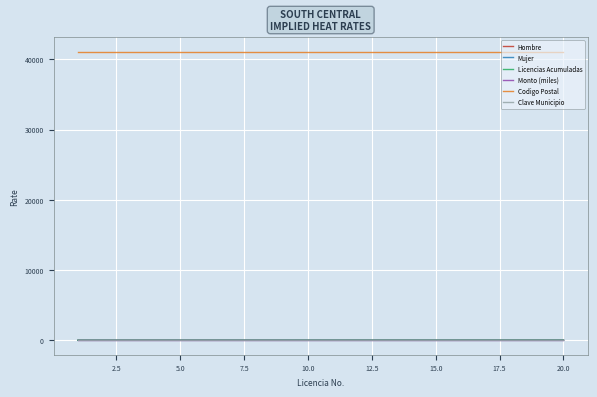

True or false: Mujer and Codigo Postal cross at least once.

False